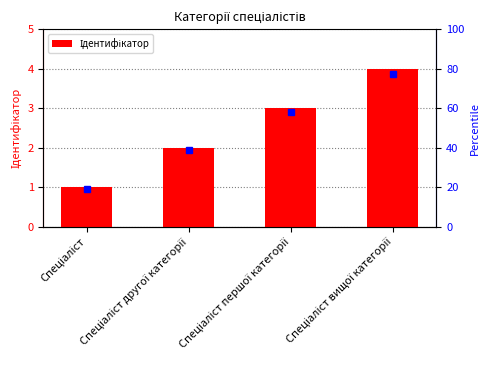

Reading left to right, transcribe all the data shown in this chart.

1	2	3	4